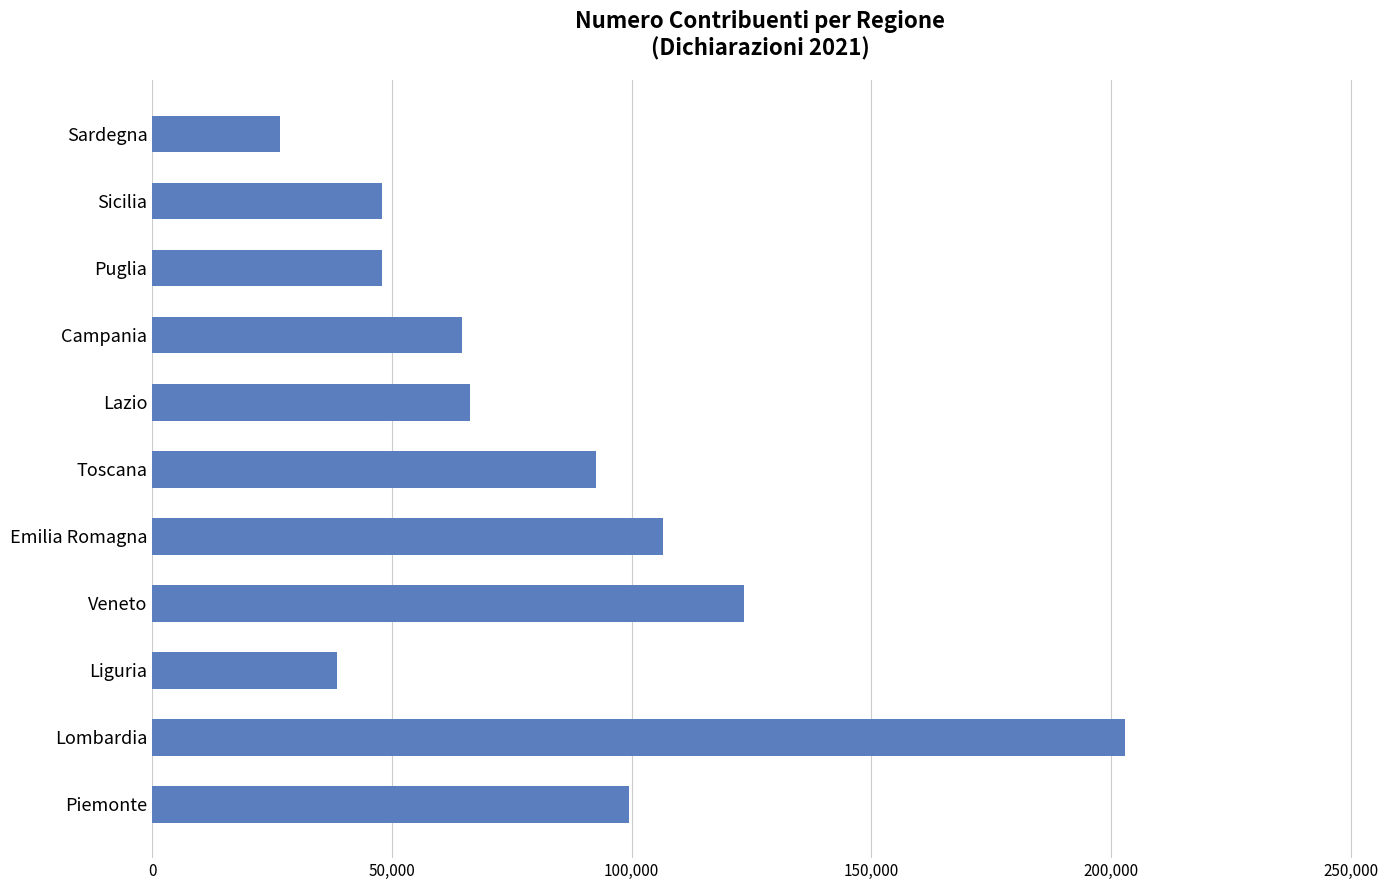

What is the sum of all values?

916968